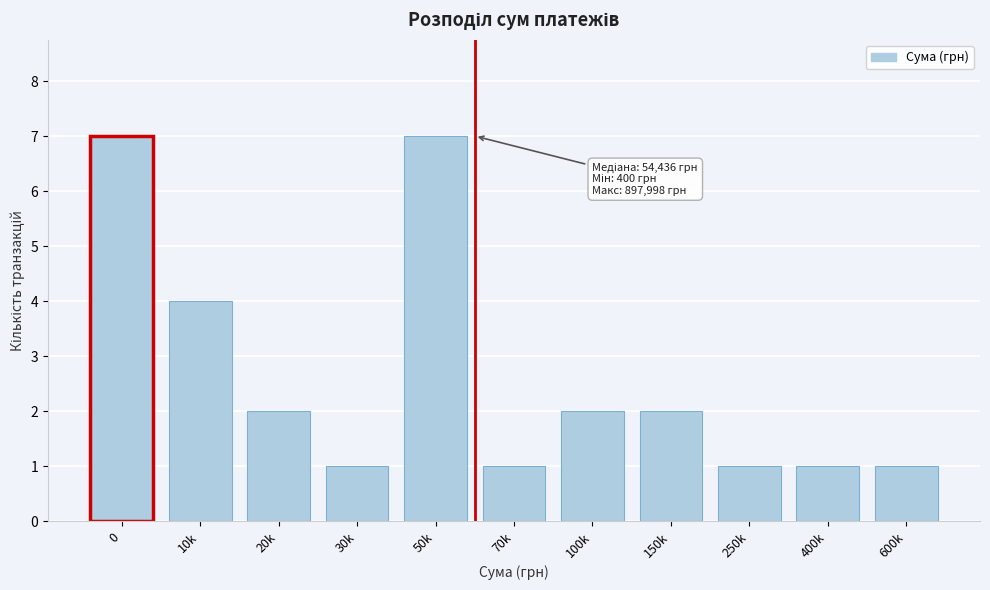

Reading left to right, extract all data points from this chart.

7	4	2	1	7	1	2	2	1	1	1